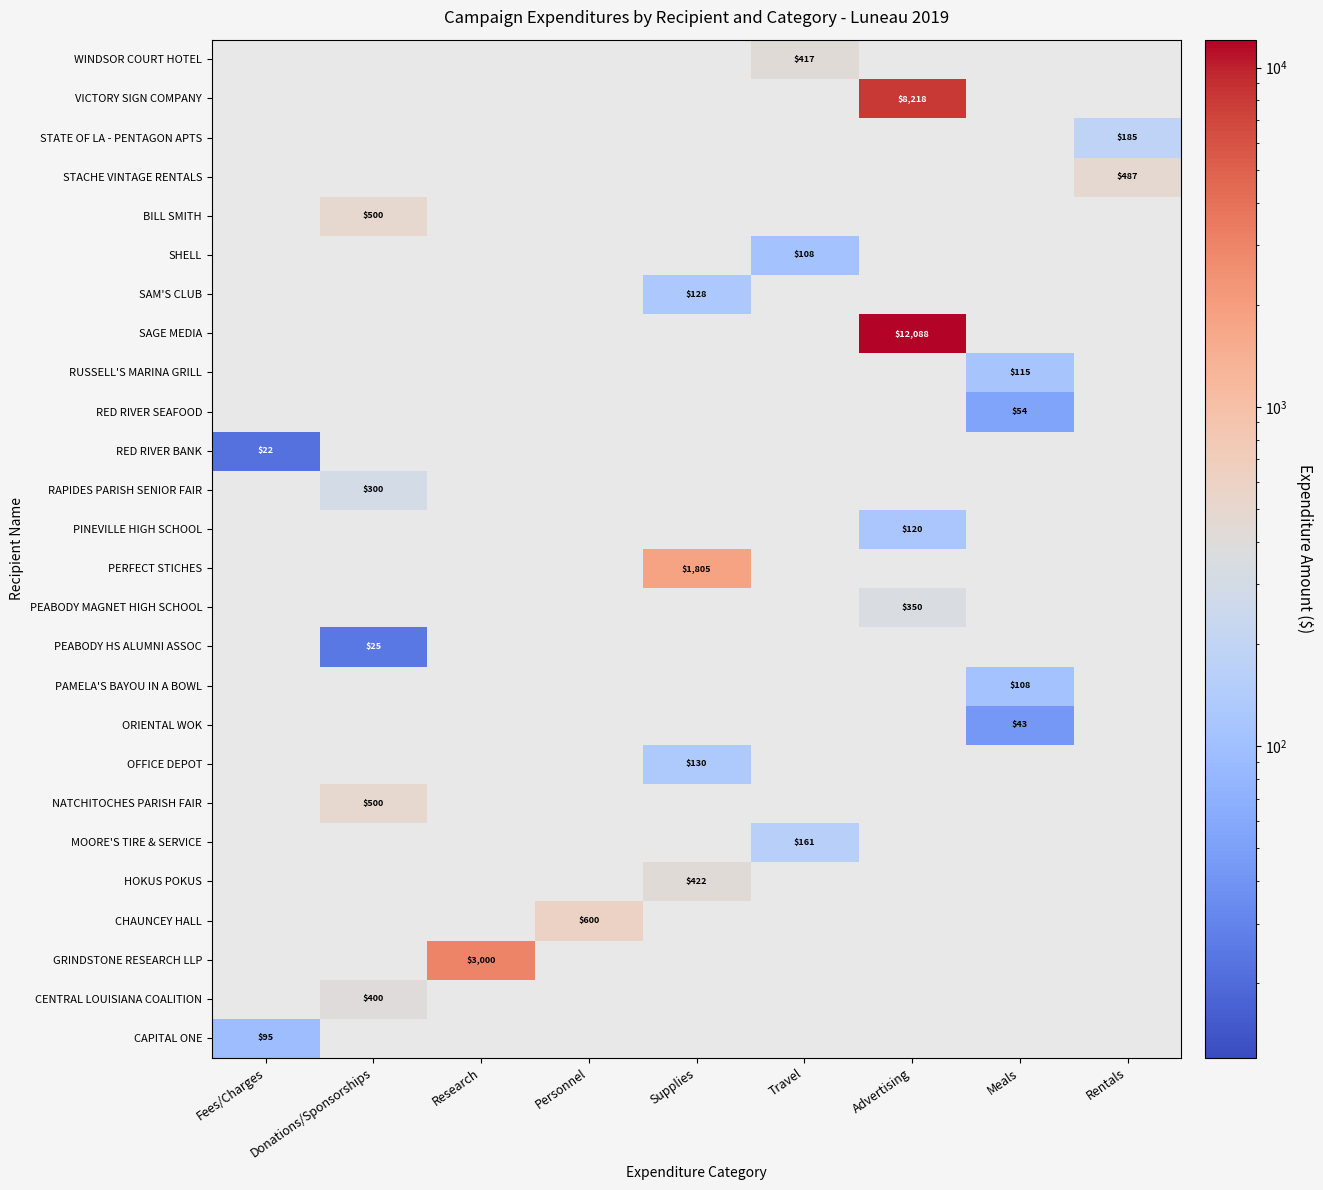

Is it true that CAPITAL ONE equals 95 at Fees/Charges?

True